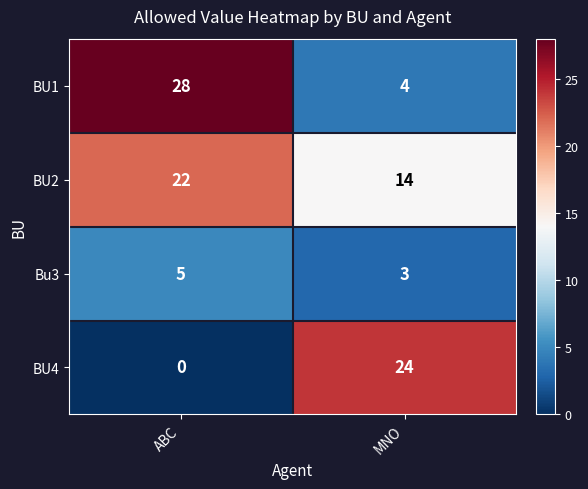

Is it true that Bu3 equals 7 at ABC?

False